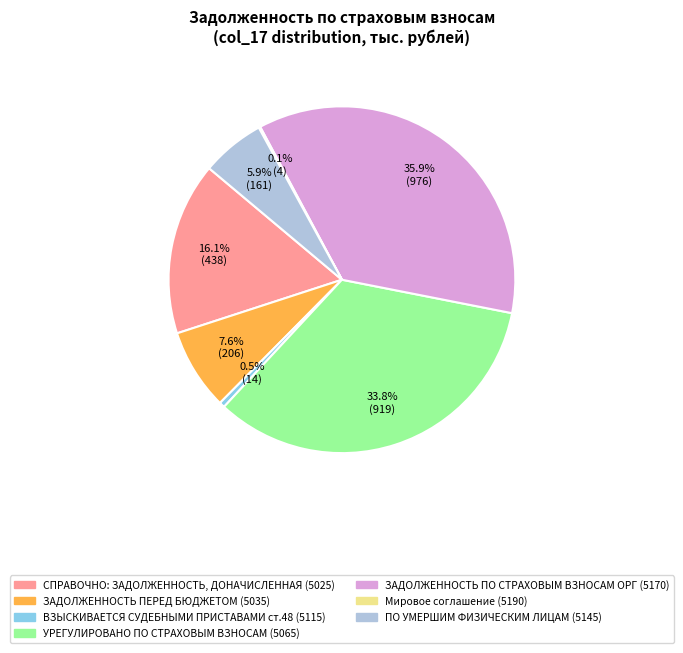

Does any single category account for the majority?

No